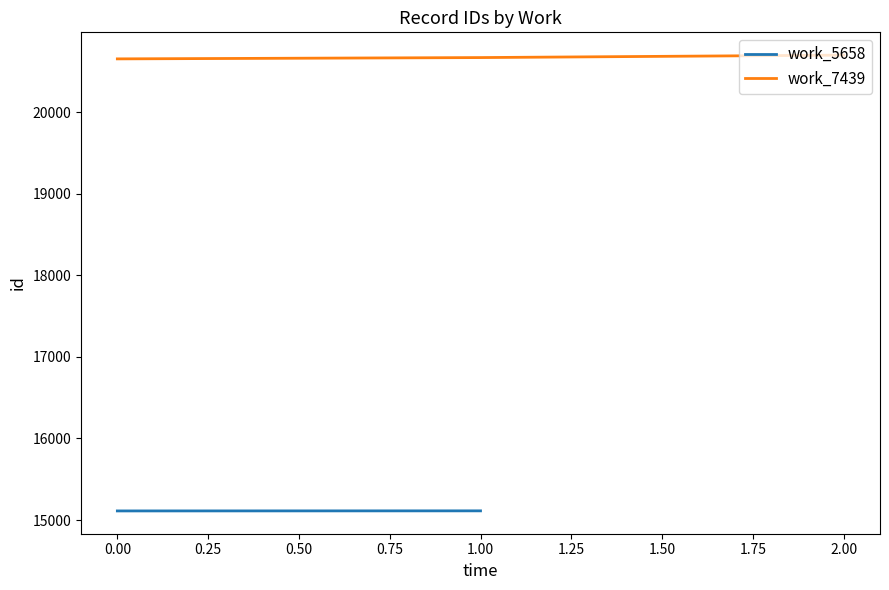

Is it true that work_7439 equals 29627 at 0.00?

False